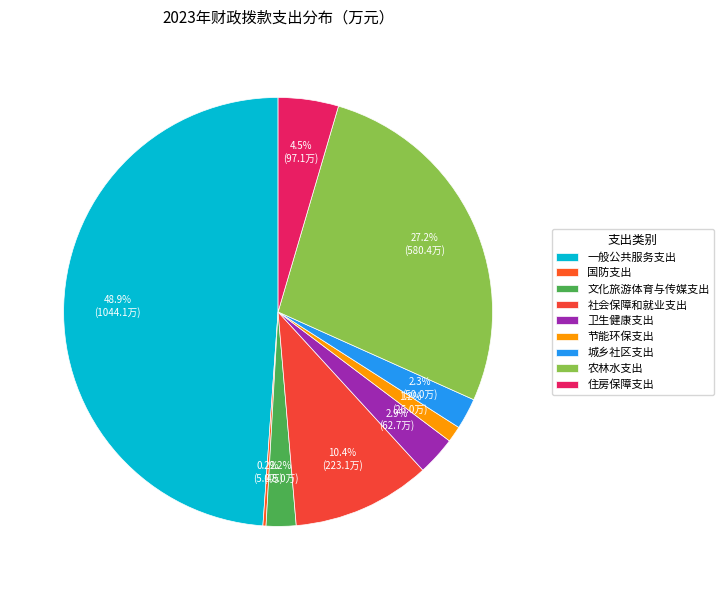

Combined, do 国防支出 and 城乡社区支出 account for over 50%?

No